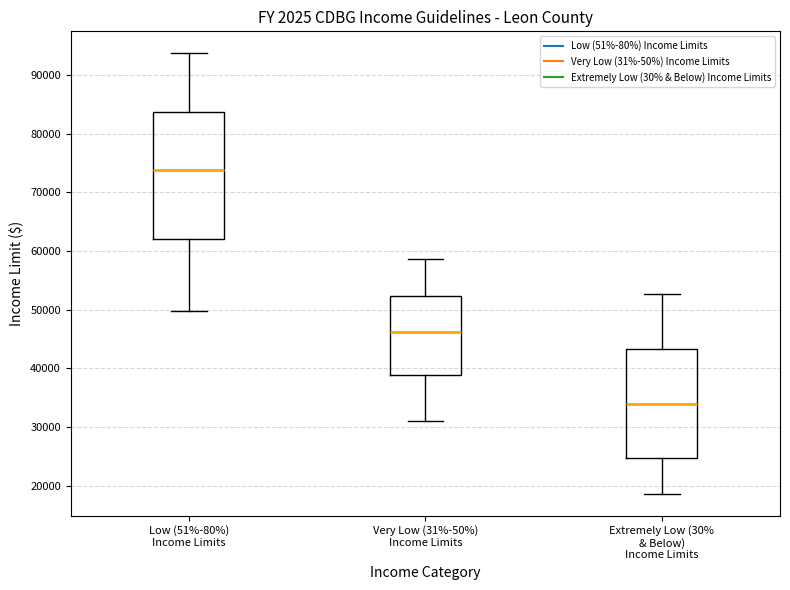

Where is the lower edge of the box for Very Low (31%-50%) Income Limits on the y-axis? The values are not printed on the chart, so give them approximately, as read against the axis.

39000